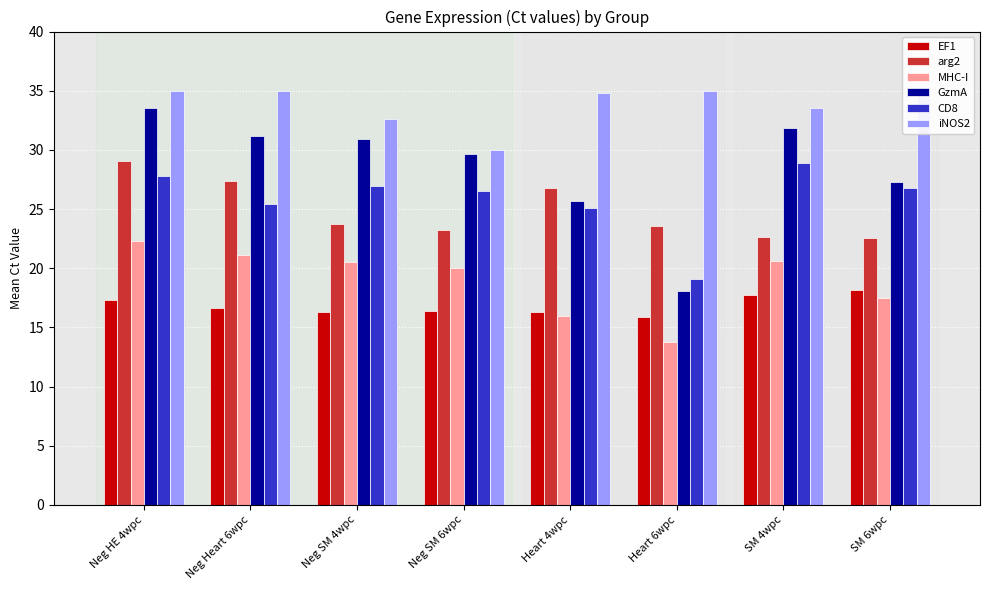

What is the value of the CD8 bar at the 3rd from the left?

27.0